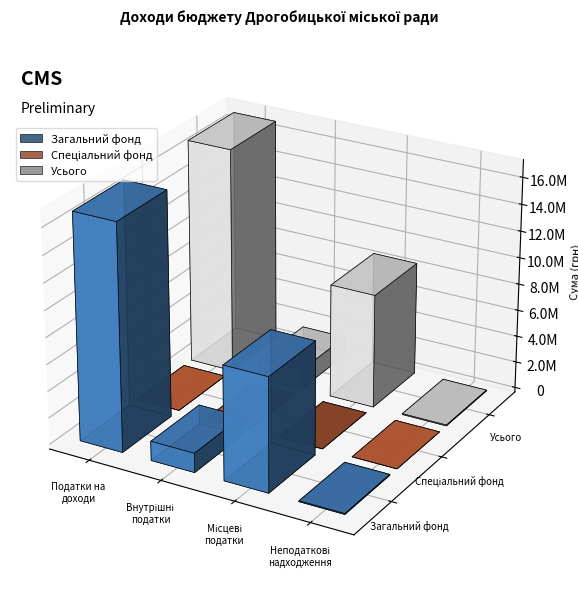

What position from the left is Місцеві податки та збори?

3